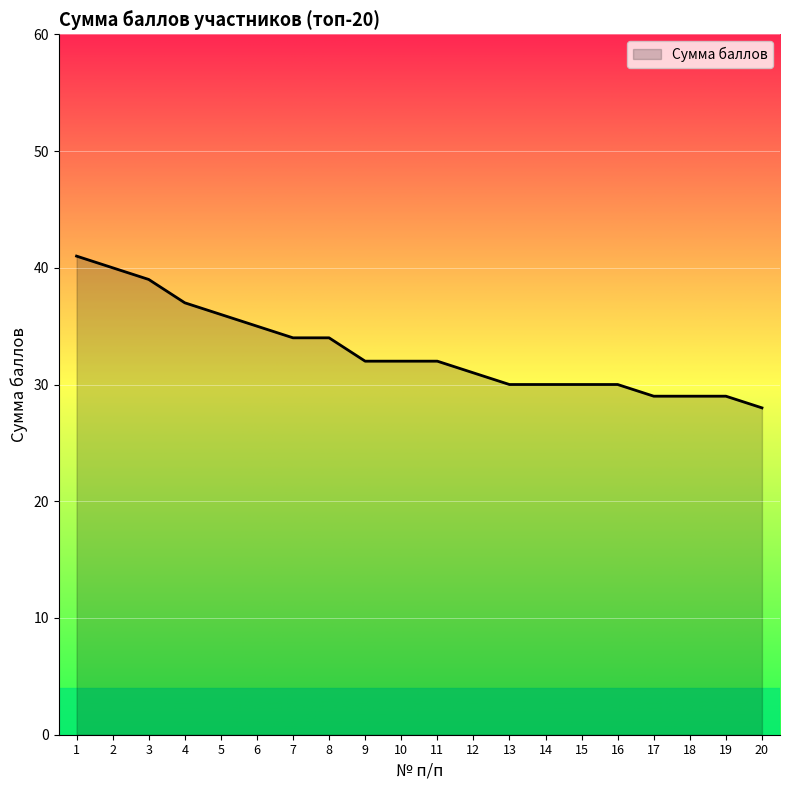

The value at 11 is 32. True or false?

True